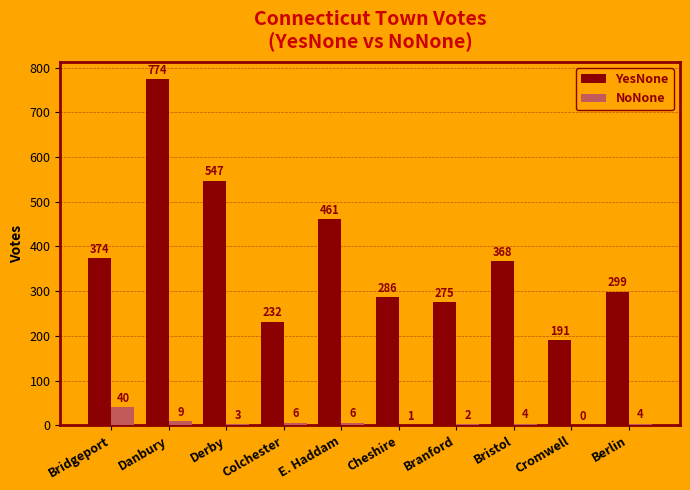

What is the difference between the YesNone values at Bristol and Derby?

179